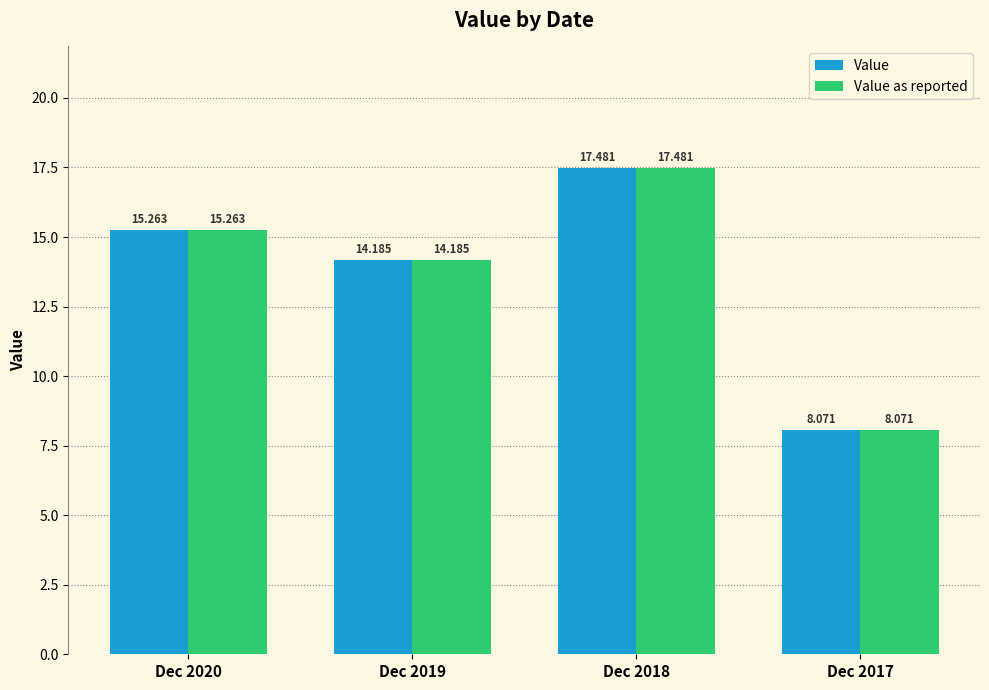

What value does the Value series have at Dec 2019?

14.2